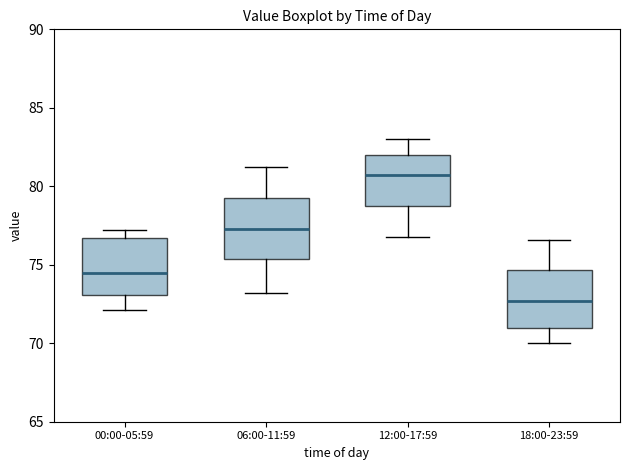

Where does the upper whisker of the box for 06:00-11:59 end on the y-axis? The values are not printed on the chart, so give them approximately, as read against the axis.

81.0